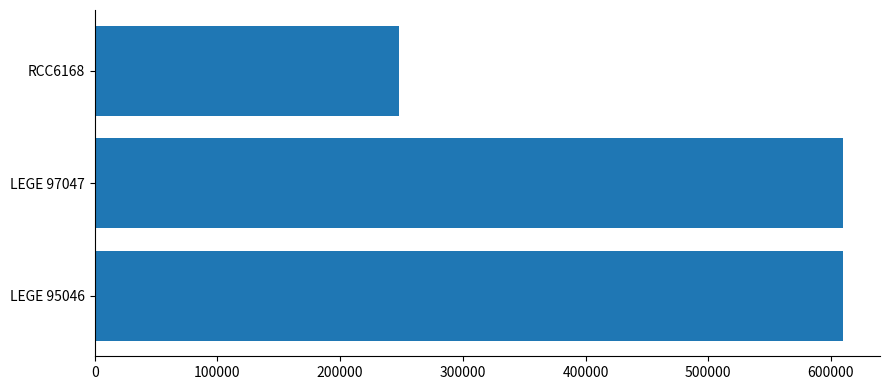

Reading bottom to top, extract all data points from this chart.

609461	609461	248137